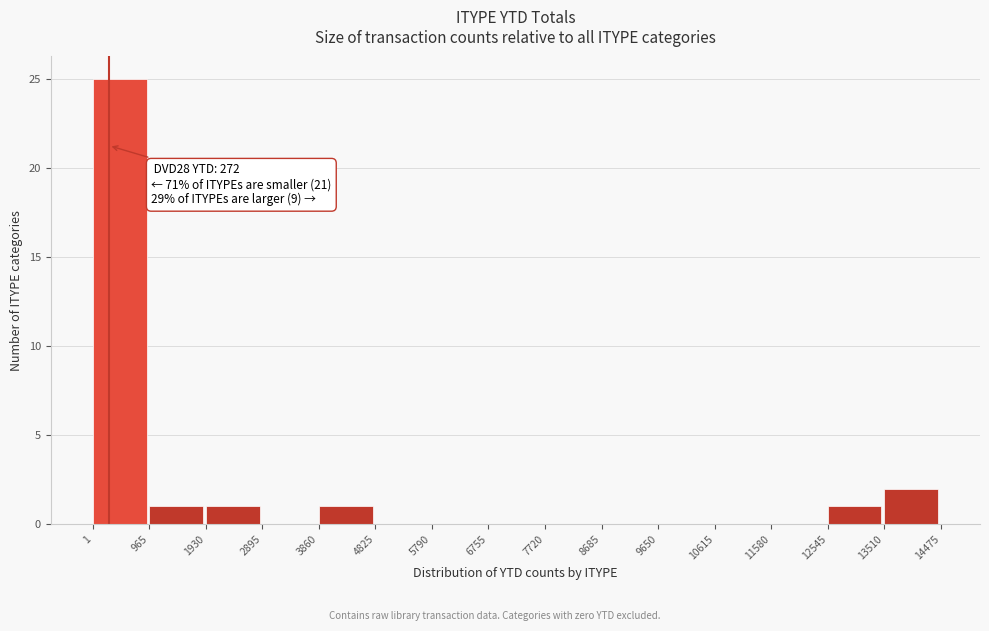

Which range on the x-axis has the tallest bar?

1 to 965